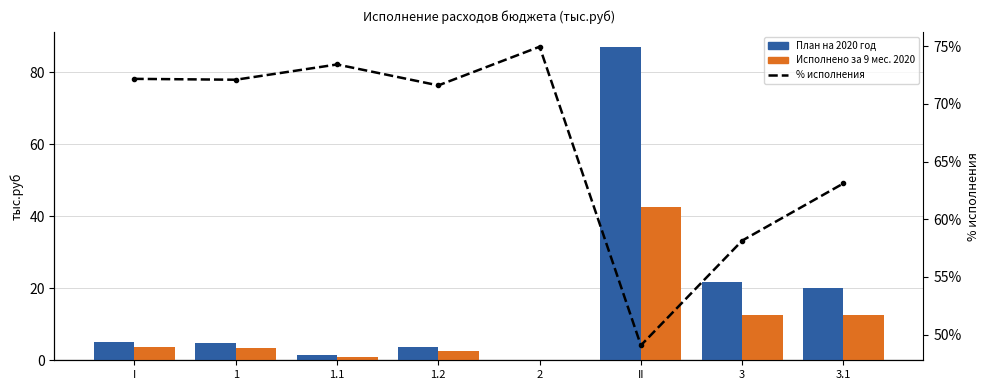

Which category has the lowest value across all series?

2